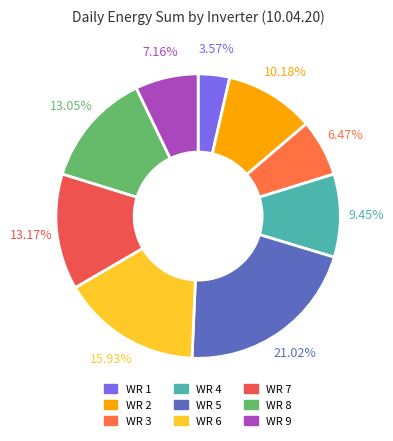

The WR 6 slice represents 16% of the pie. True or false?

True